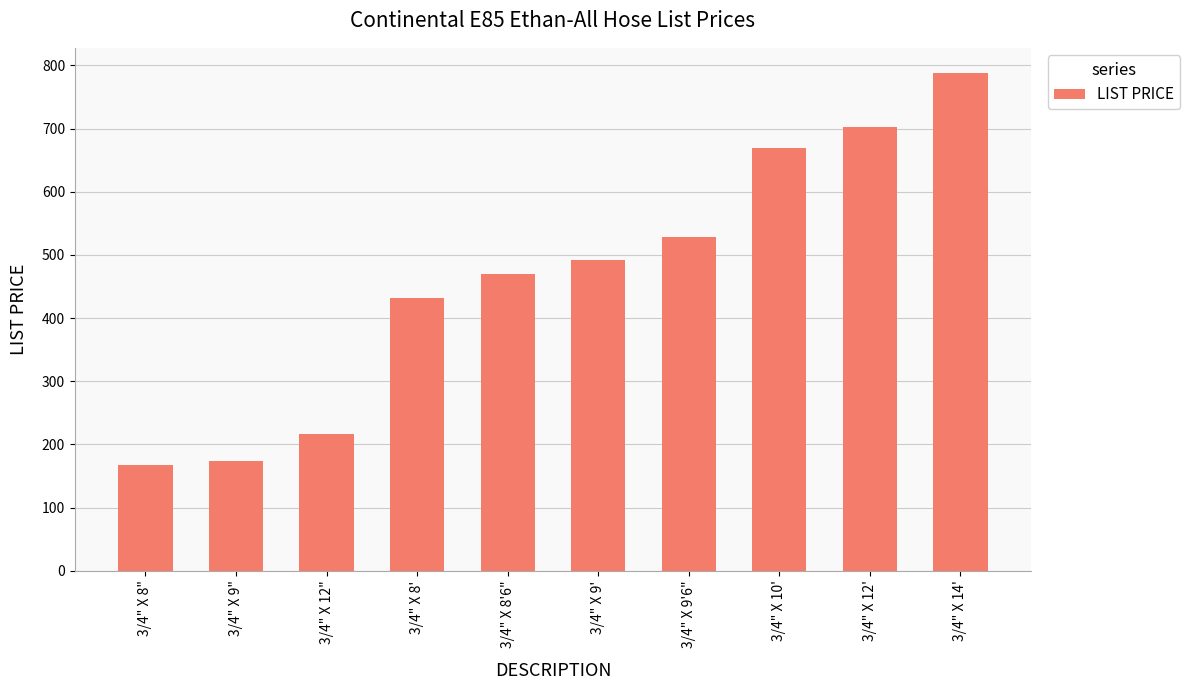

What is the sum of all values?

4638.9